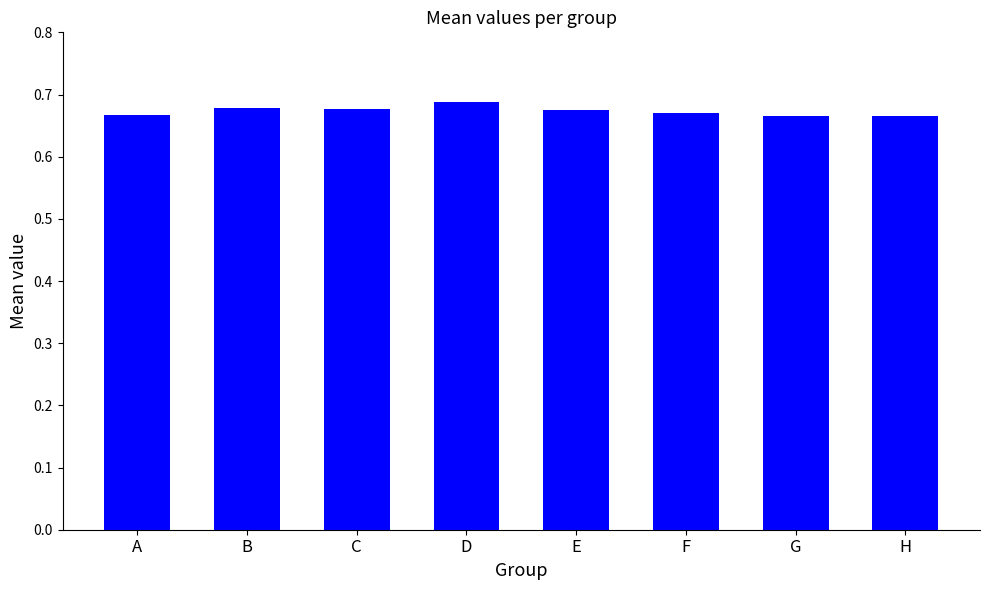

Count the values in the range 0 to 1.

8